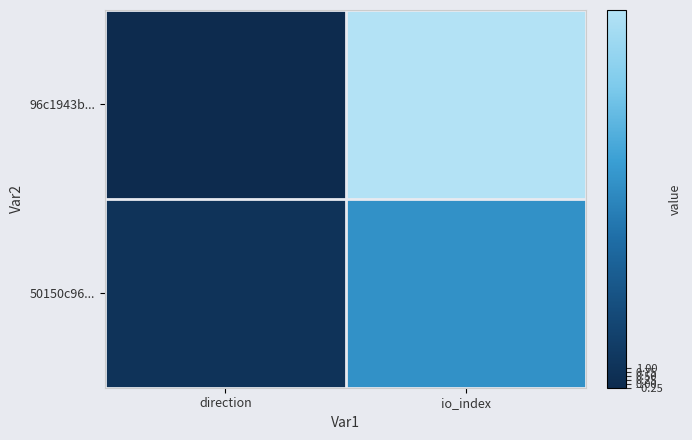

Count the number of categories in the chart.

2